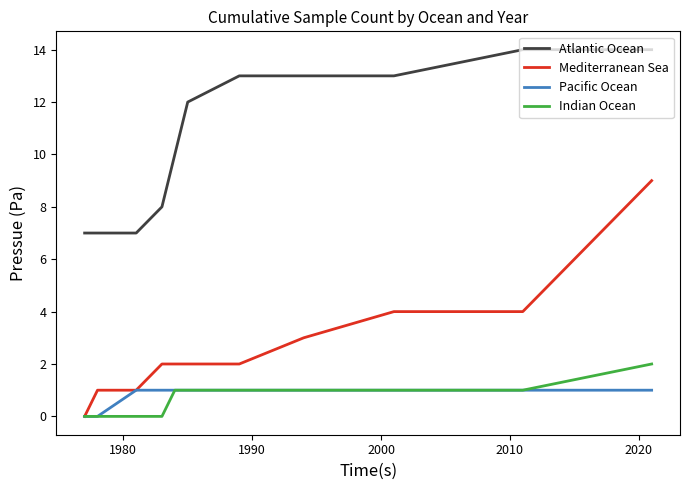

How many values in the Indian Ocean series are below 1?

4